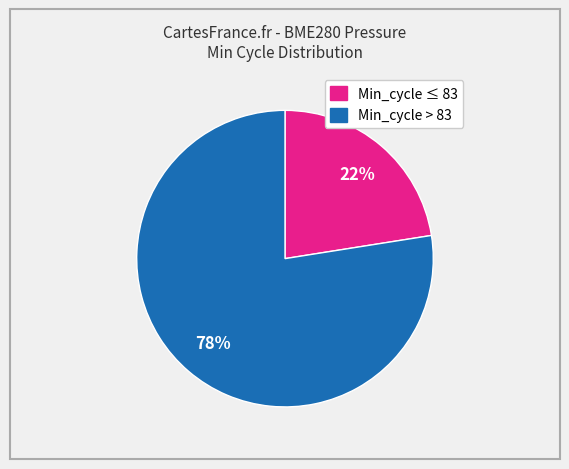

Does any single category account for the majority?

Yes